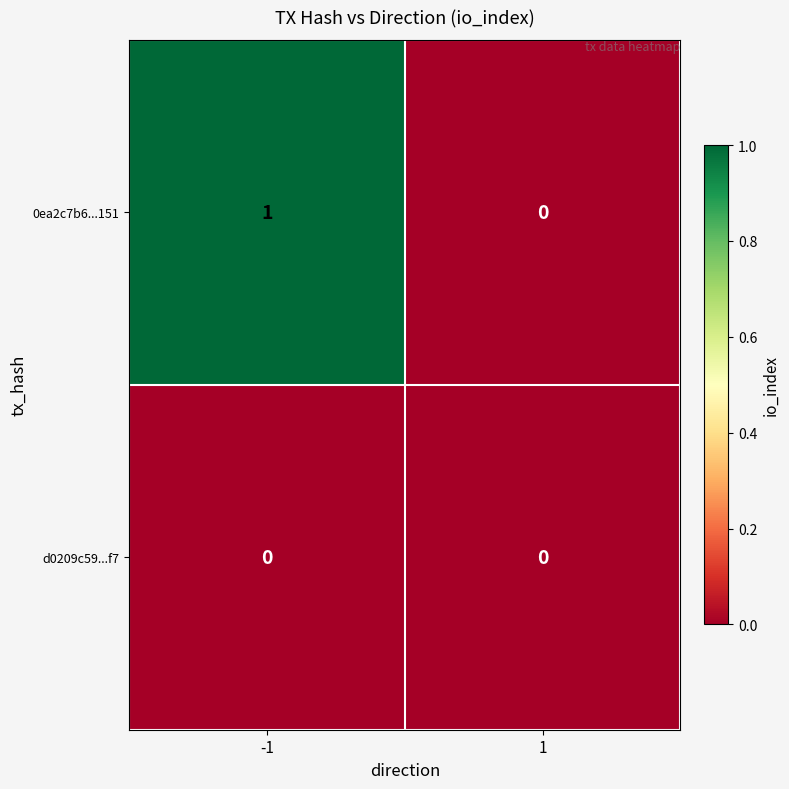

Which series has the largest range (max minus min)?

0ea2c7b6...151